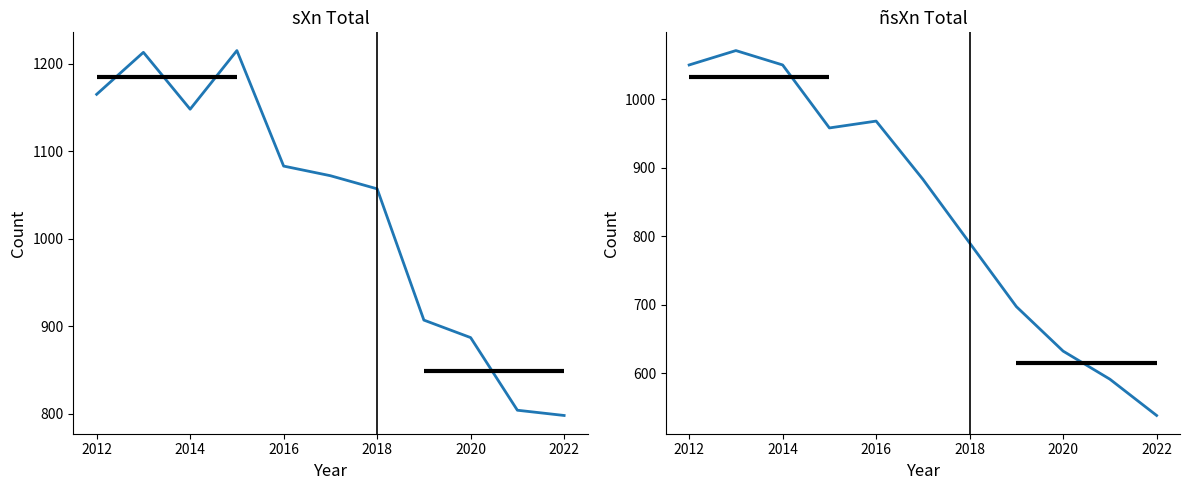

True or false: ñsXn total has more than 1 points higher than both neighbors.

True